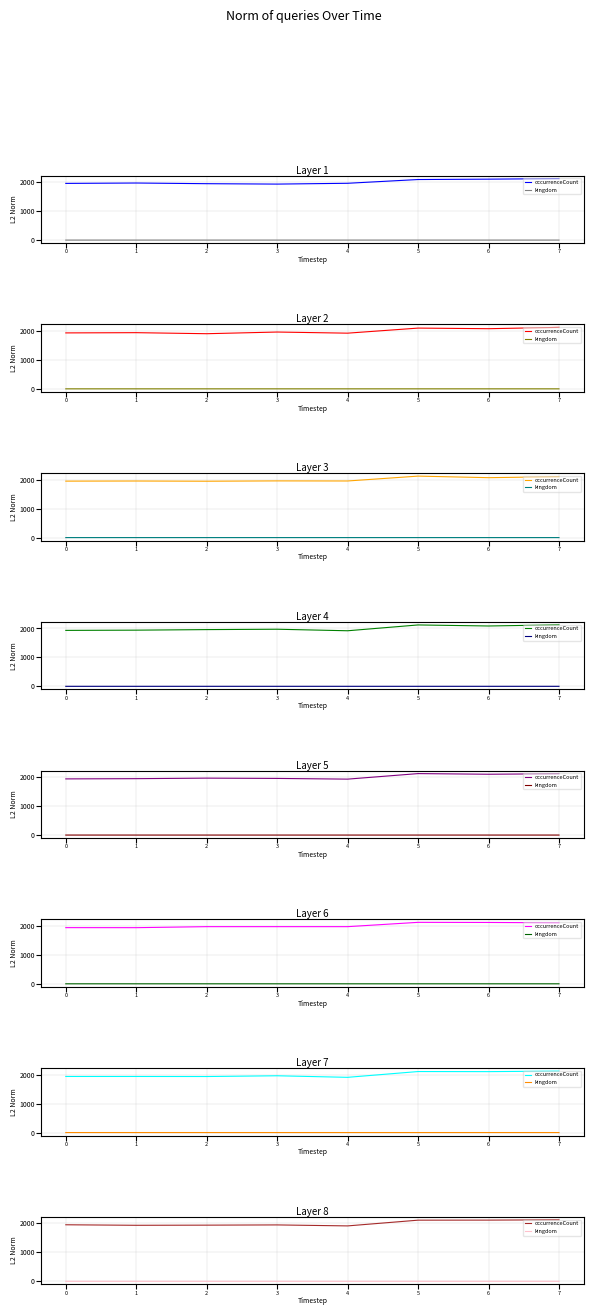

True or false: kingdom and occurrenceCount intersect in this chart.

False